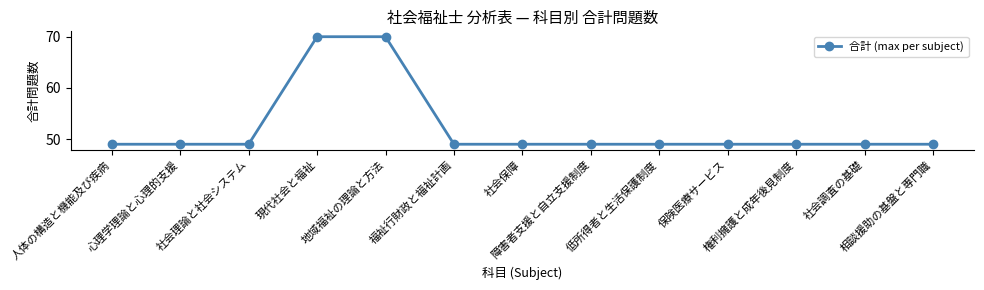

What is the greatest value displayed?

70